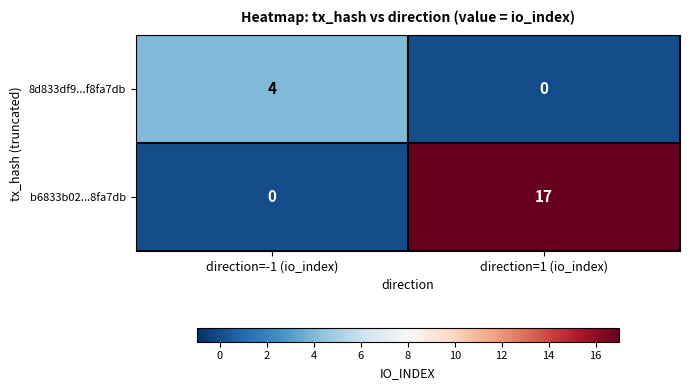

Reading right to left, what are all the values shown in this chart?

8d833df9...f8fa7db: 0	4
b6833b02...8fa7db: 17	0